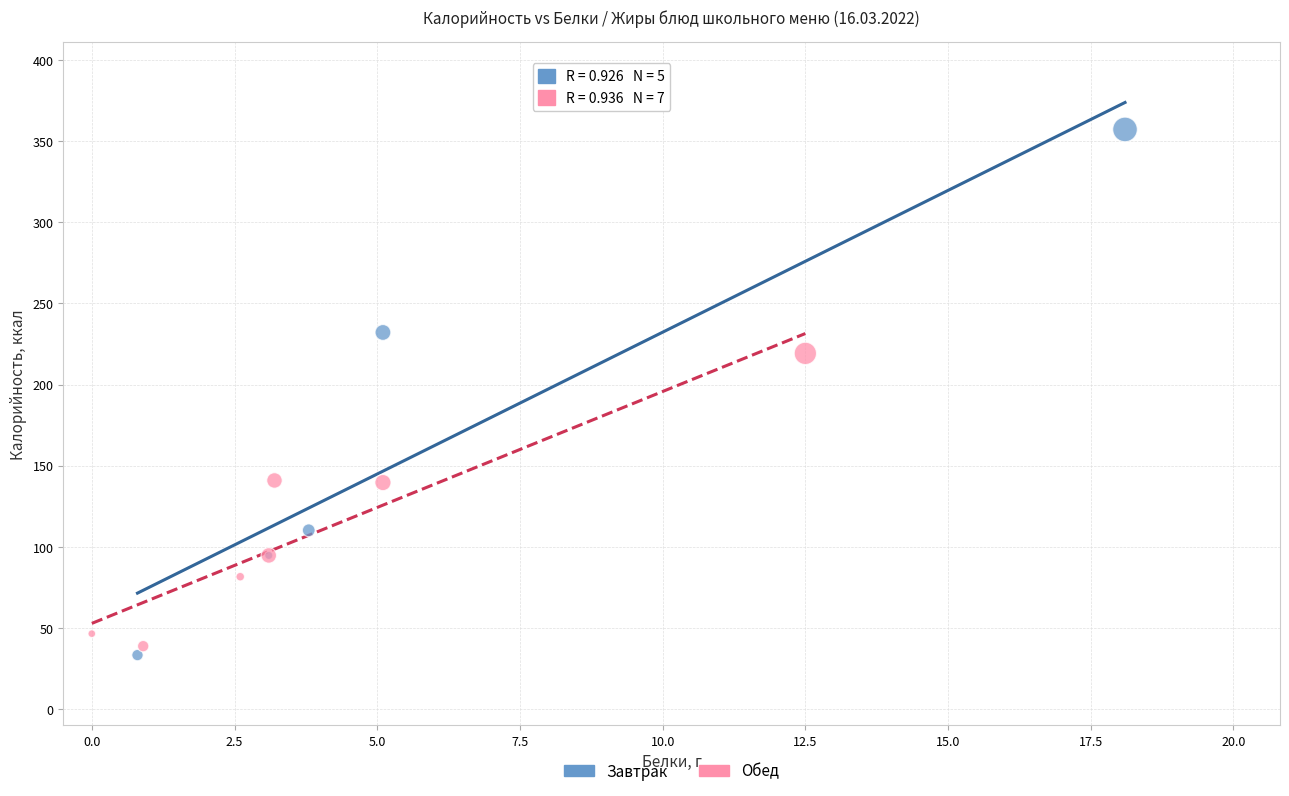

Which series contains the highest Y value?

Завтрак